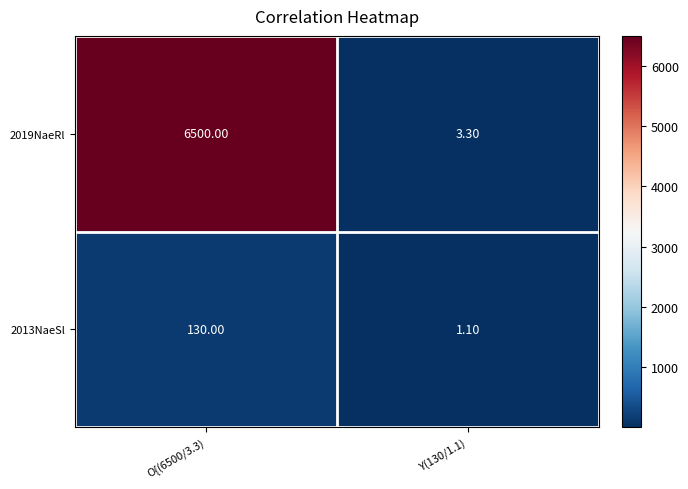

What is the total value across all series at O{(6500/3.3)?

6630.0